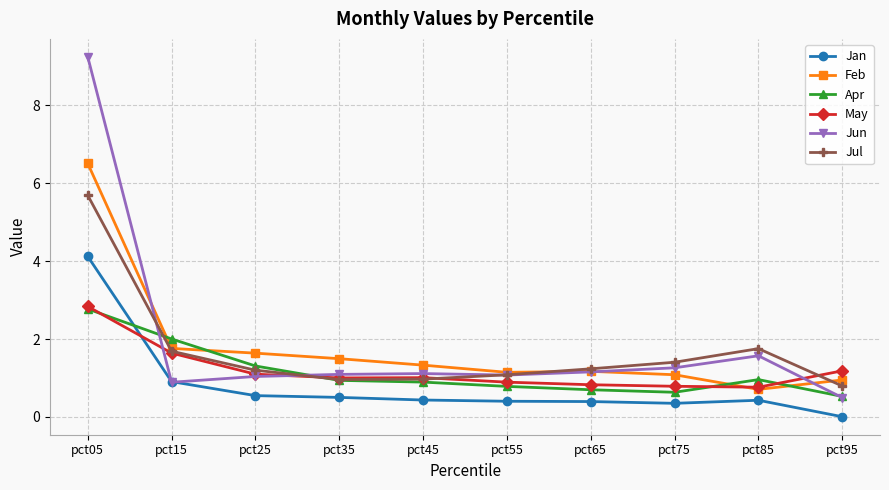

At which category does the chart reach its peak across all series?

pct05